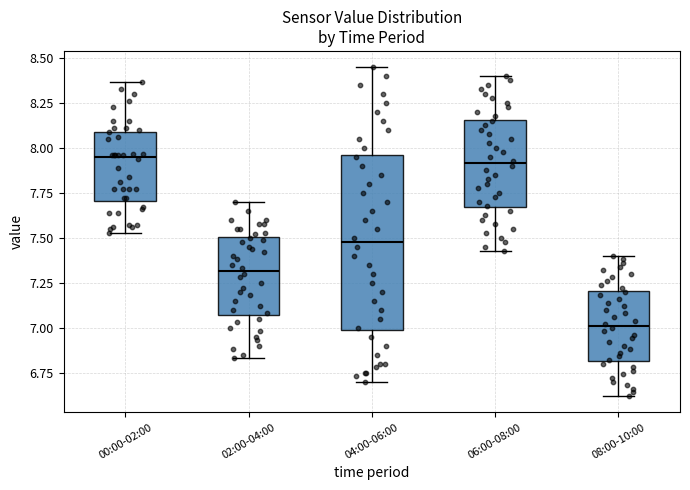

Reading left to right, read every box against the y-axis: the position of its median line, the range the box covers, and the ends of its whiskers. The values are not printed on the chart, so give them approximately, as read against the axis.

00:00-02:00: median 7.95, box 7.70 to 8.10, whiskers 7.55 to 8.35
02:00-04:00: median 7.30, box 7.05 to 7.50, whiskers 6.85 to 7.70
04:00-06:00: median 7.50, box 7.00 to 7.95, whiskers 6.70 to 8.45
06:00-08:00: median 7.90, box 7.65 to 8.15, whiskers 7.45 to 8.40
08:00-10:00: median 7.00, box 6.80 to 7.20, whiskers 6.60 to 7.40